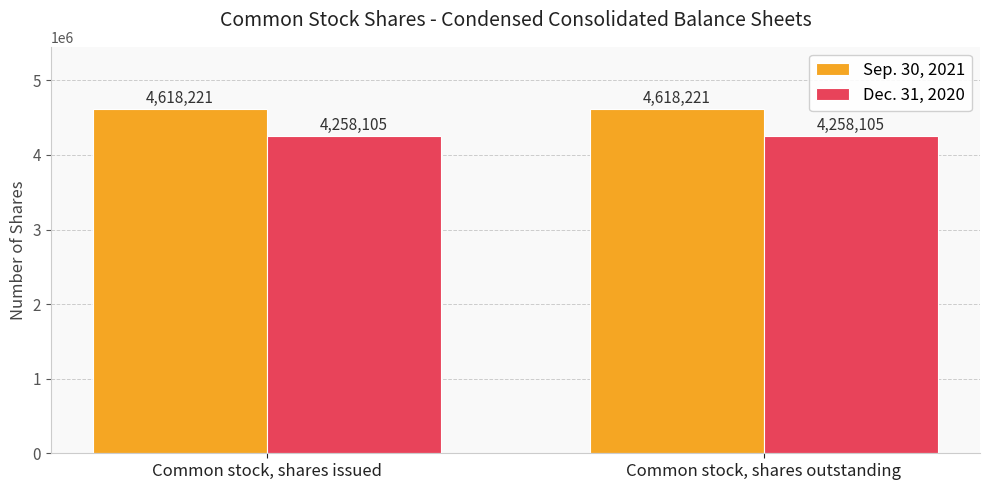

What is the total value across all series at Common stock, shares issued?

8876326